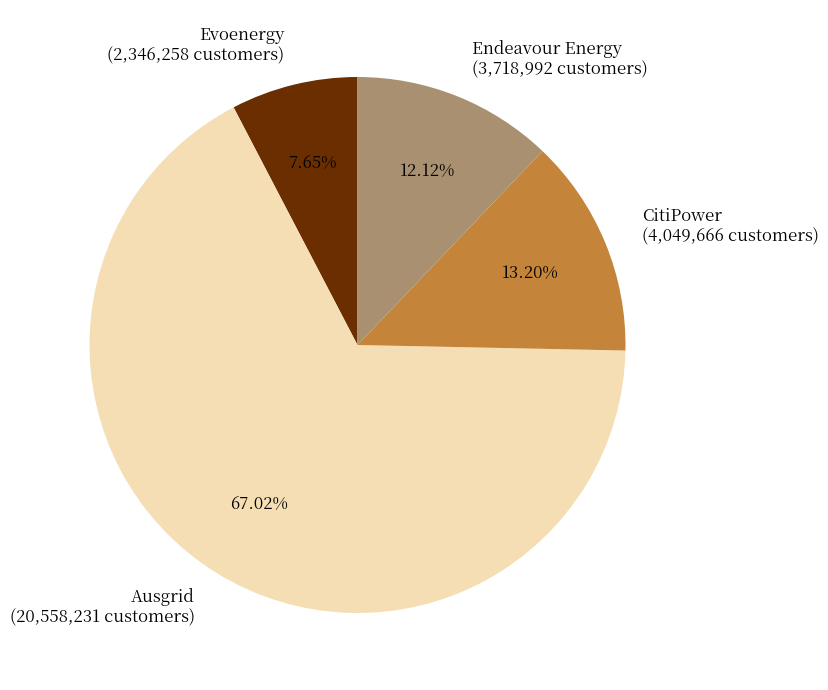

Is there any slice that represents more than half of the pie?

Yes